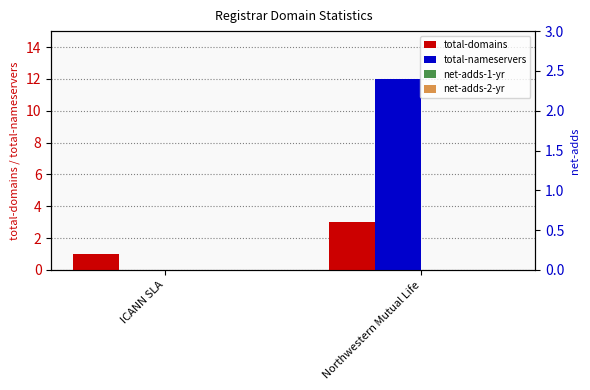

Which series changed the most between ICANN SLA and Northwestern Mutual Life?

total-nameservers